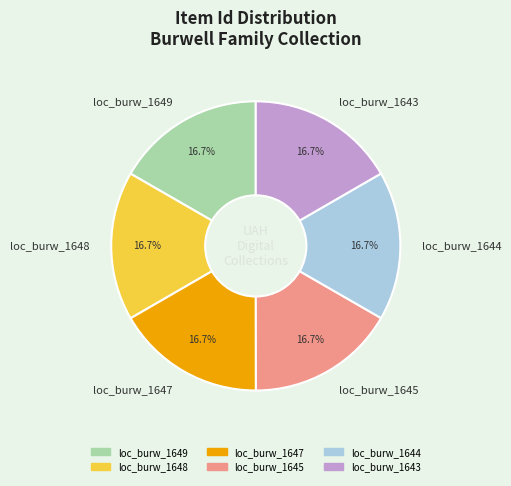

Rank the categories by value from highest to lowest.

loc_burw_1649, loc_burw_1648, loc_burw_1647, loc_burw_1645, loc_burw_1644, loc_burw_1643